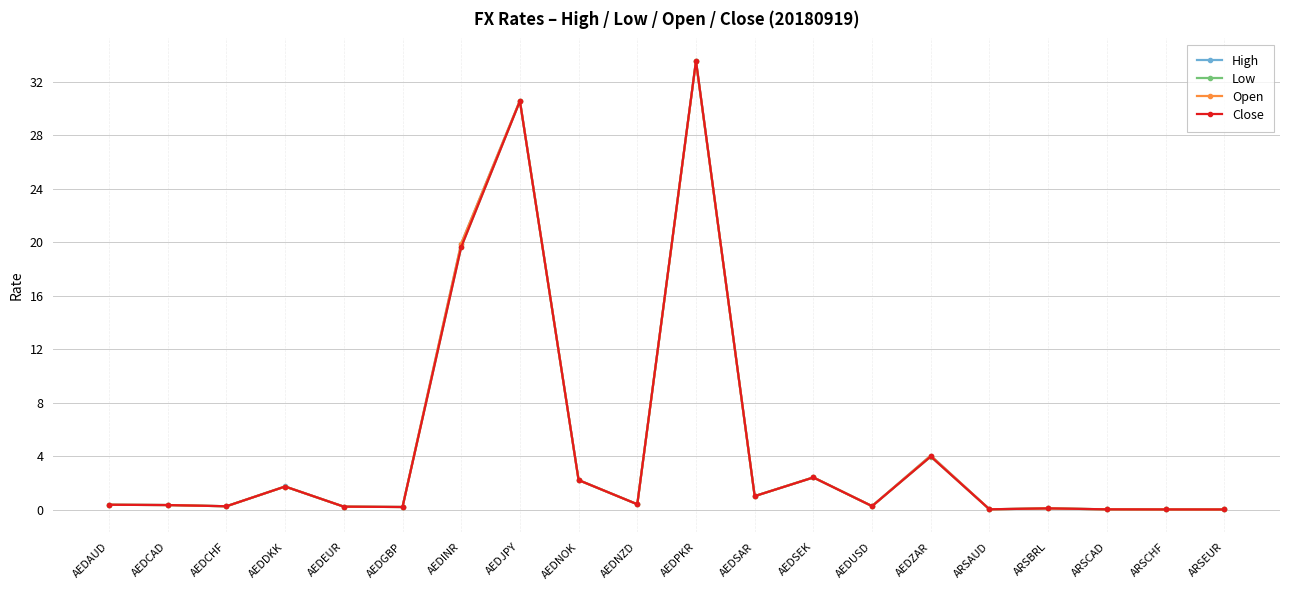

Which label corresponds to the largest value in the chart?

AEDPKR